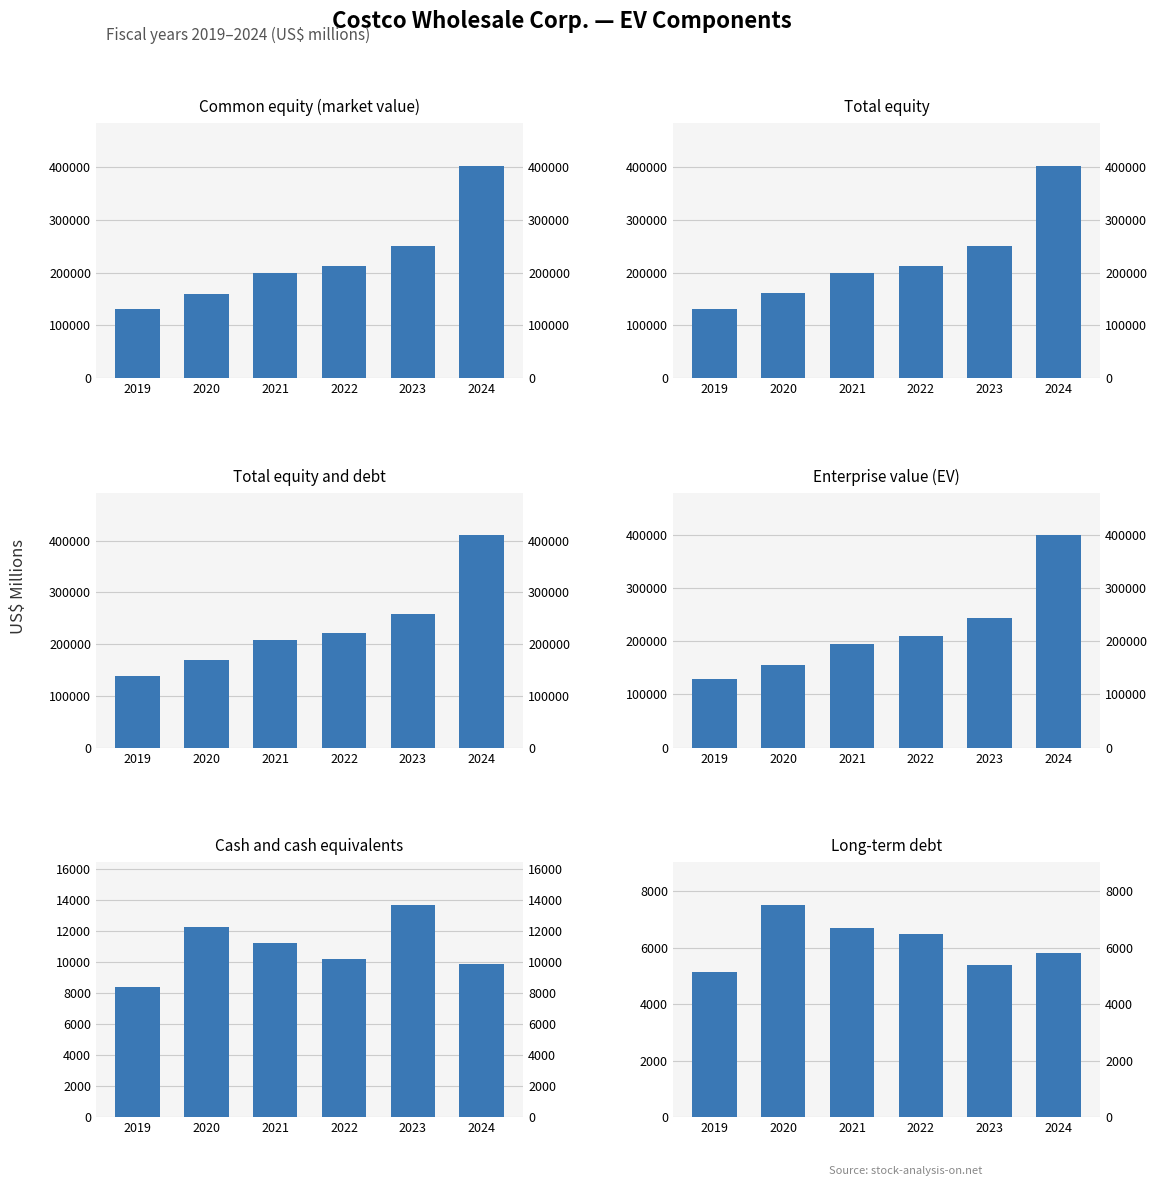

How many bars are there in total?

36